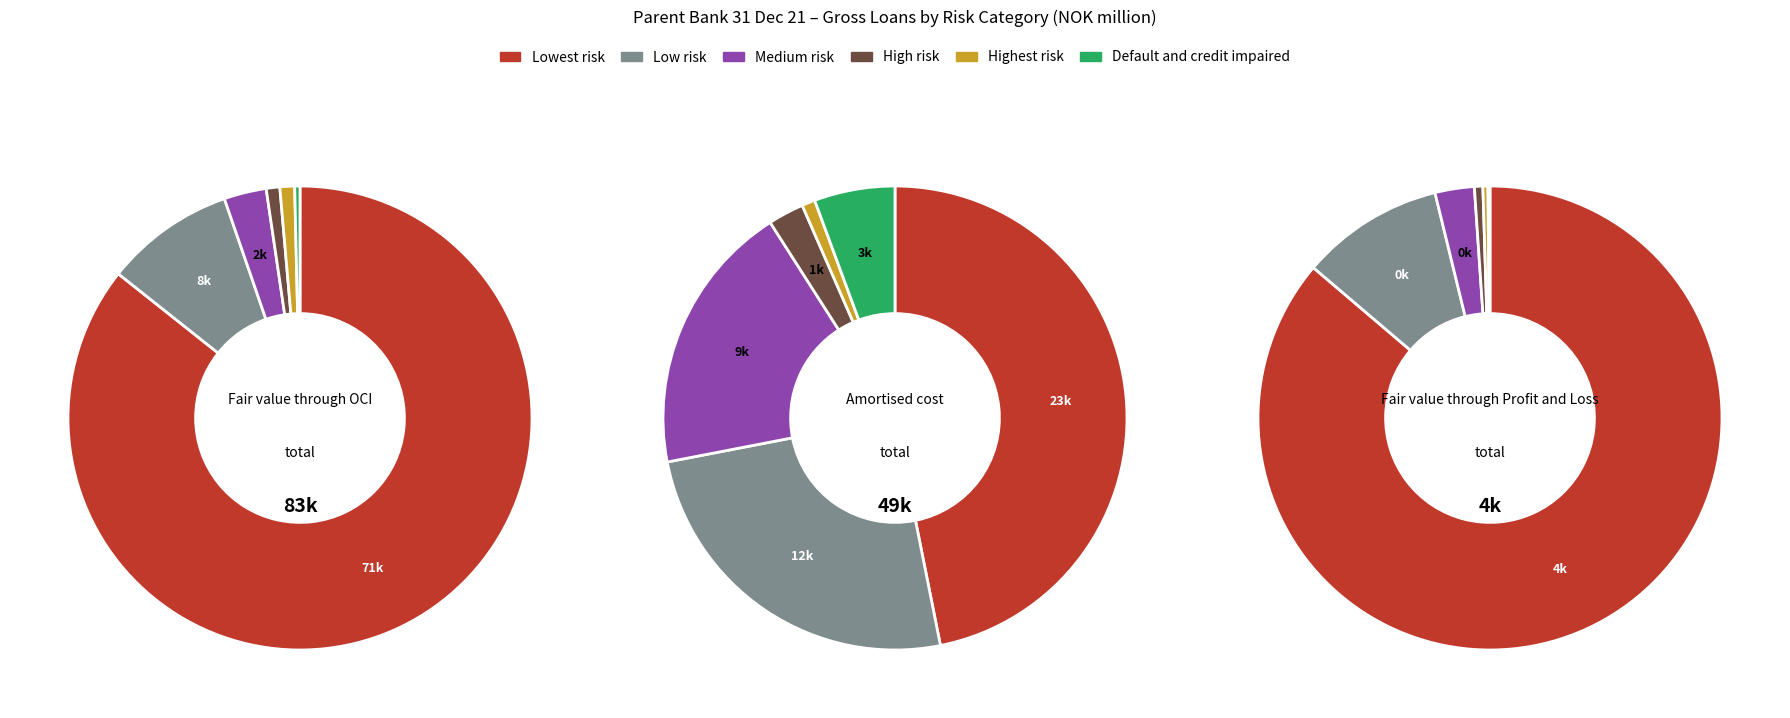

To the nearest percent, what percentage of the pie is High risk?

1%